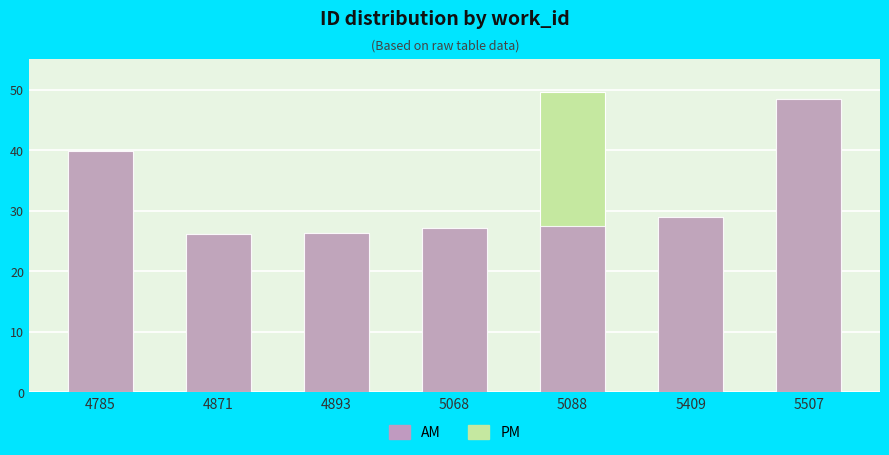

At how many categories does at least one series exceed 37?

3